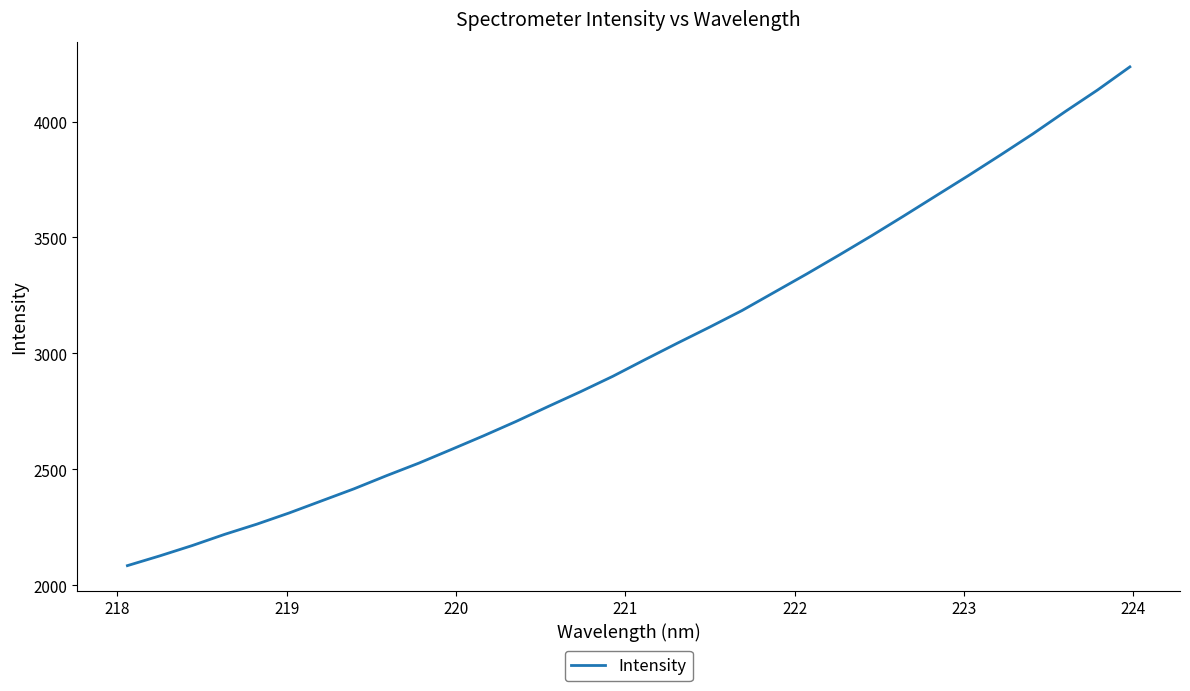

What is the minimum value shown in the chart?

2084.9